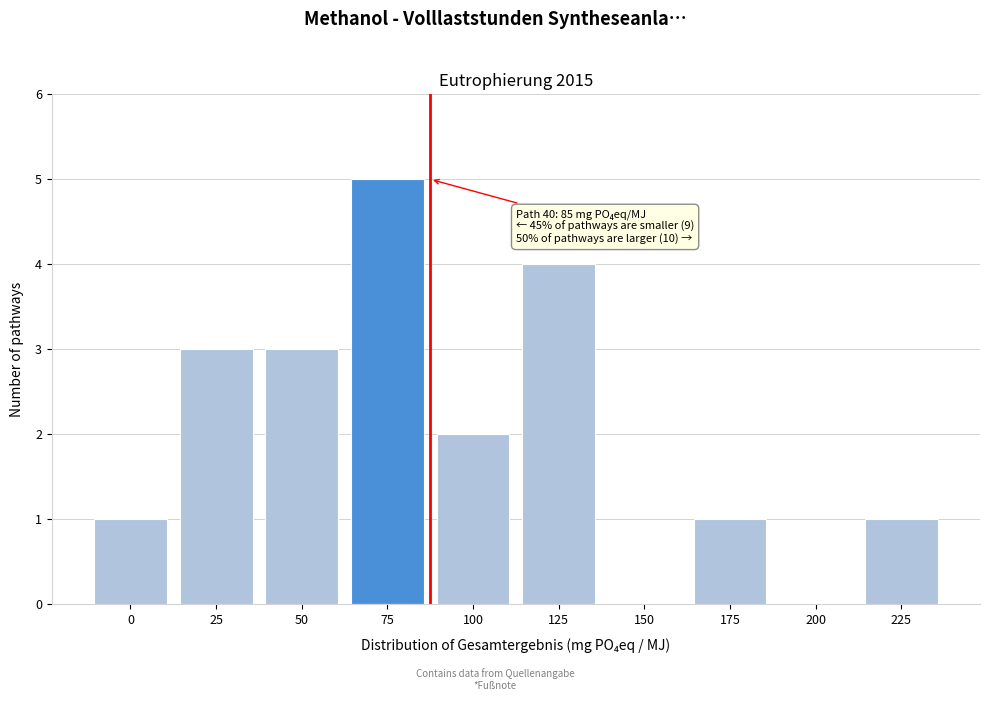

Reading left to right, transcribe all the data shown in this chart.

0=1	25=3	50=3	75=5	100=2	125=4	150=0	175=1	200=0	225=1